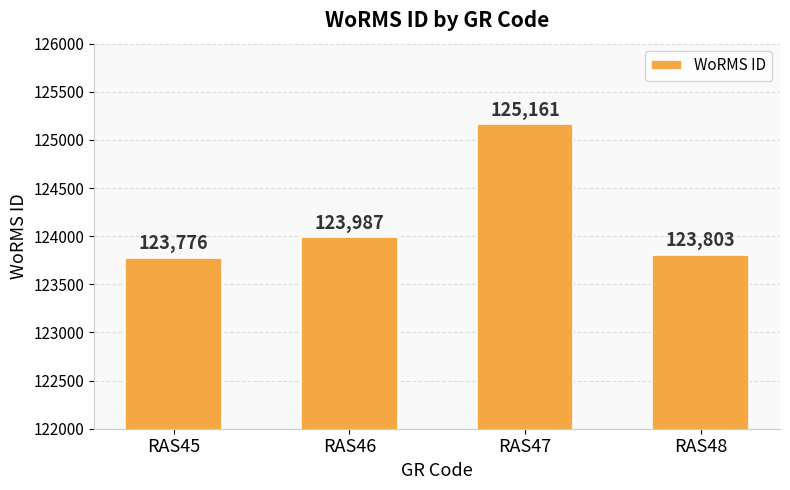

Reading left to right, extract all data points from this chart.

RAS45=123776	RAS46=123987	RAS47=125161	RAS48=123803